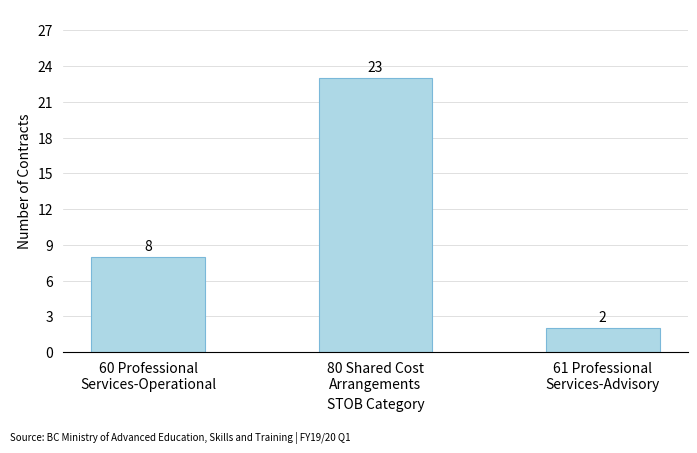

At which label is the value closest to 12?

60 Professional
Services-Operational